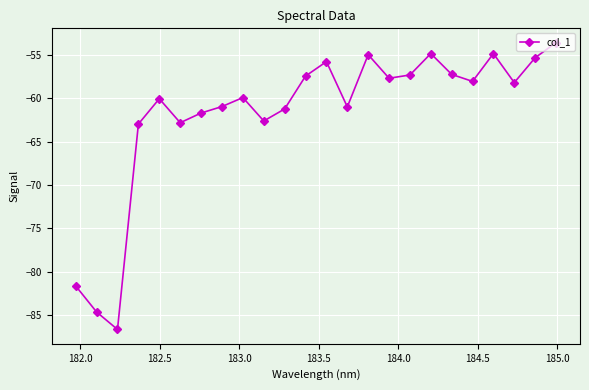

What is the value of the 13th point from the left?

-55.8